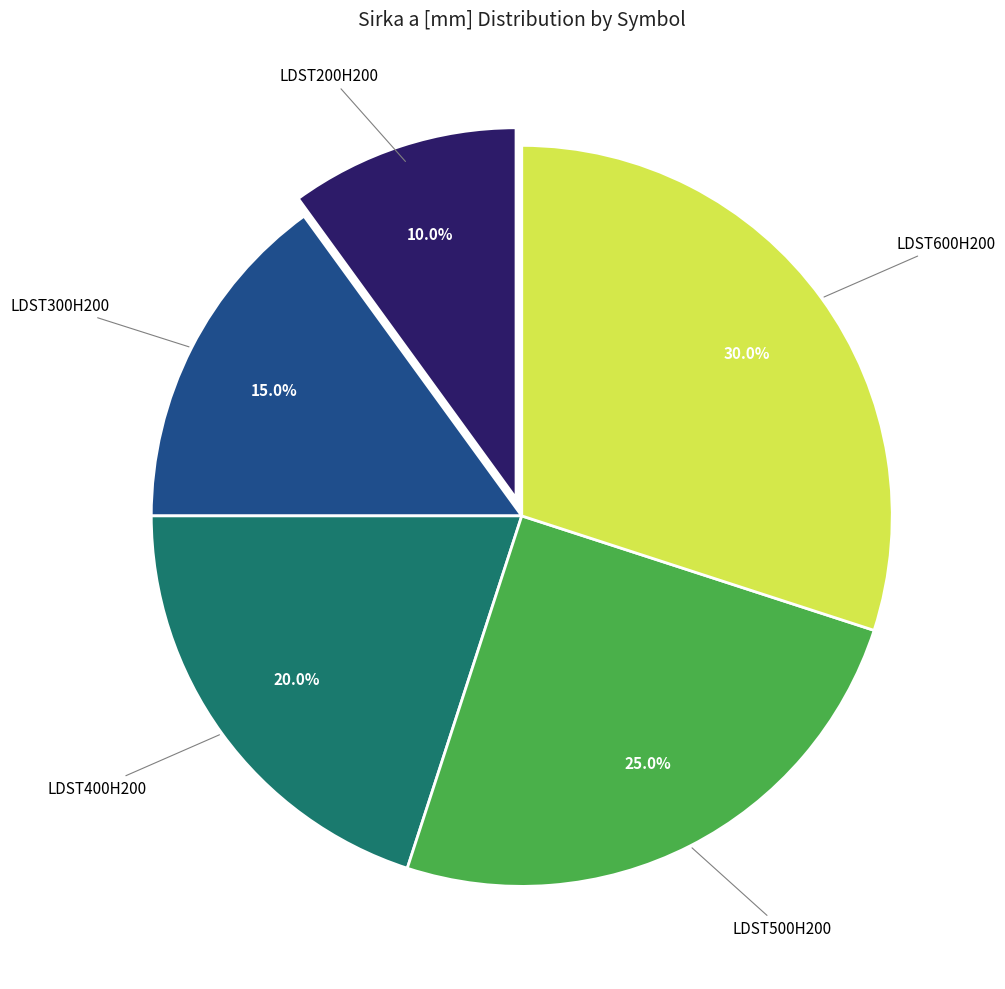

Count the number of slices in the pie.

5